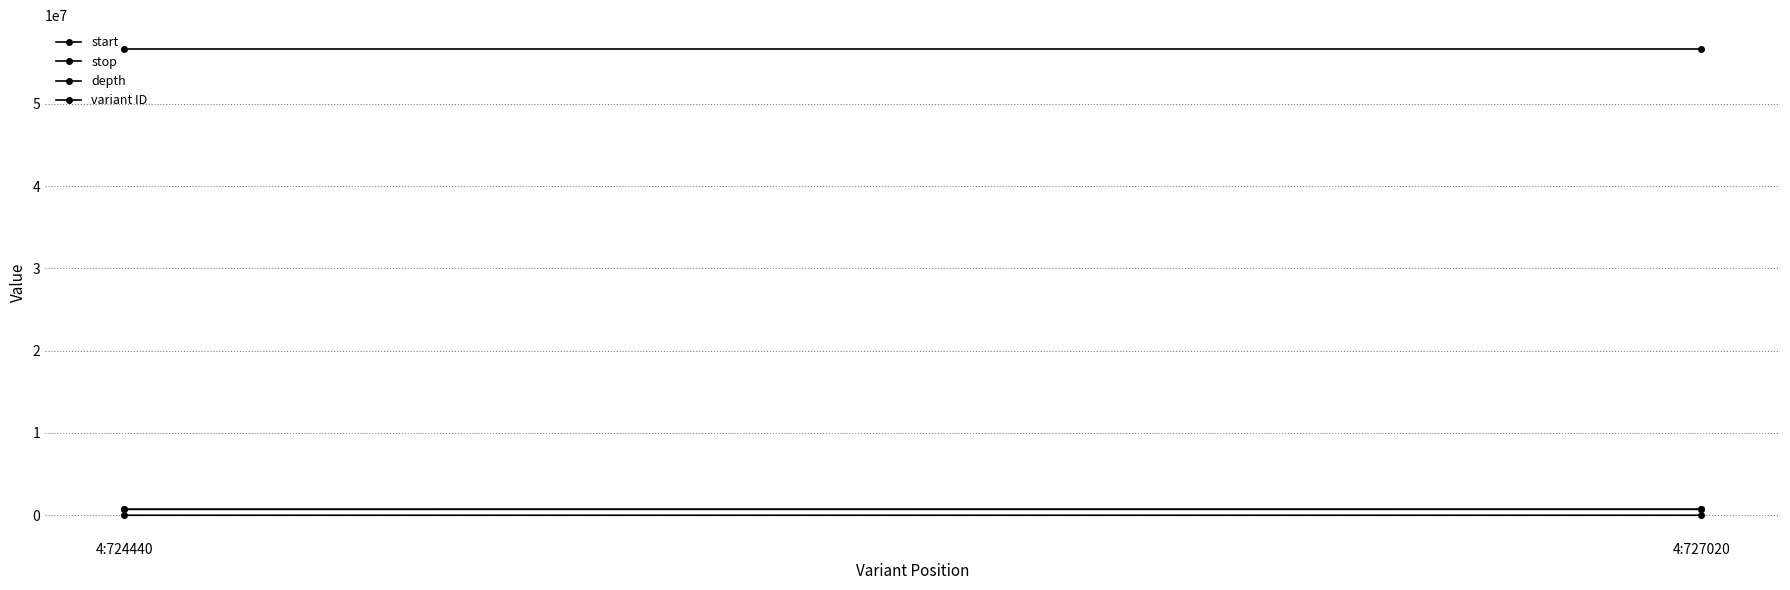

Which series has the largest total across all categories?

variant ID